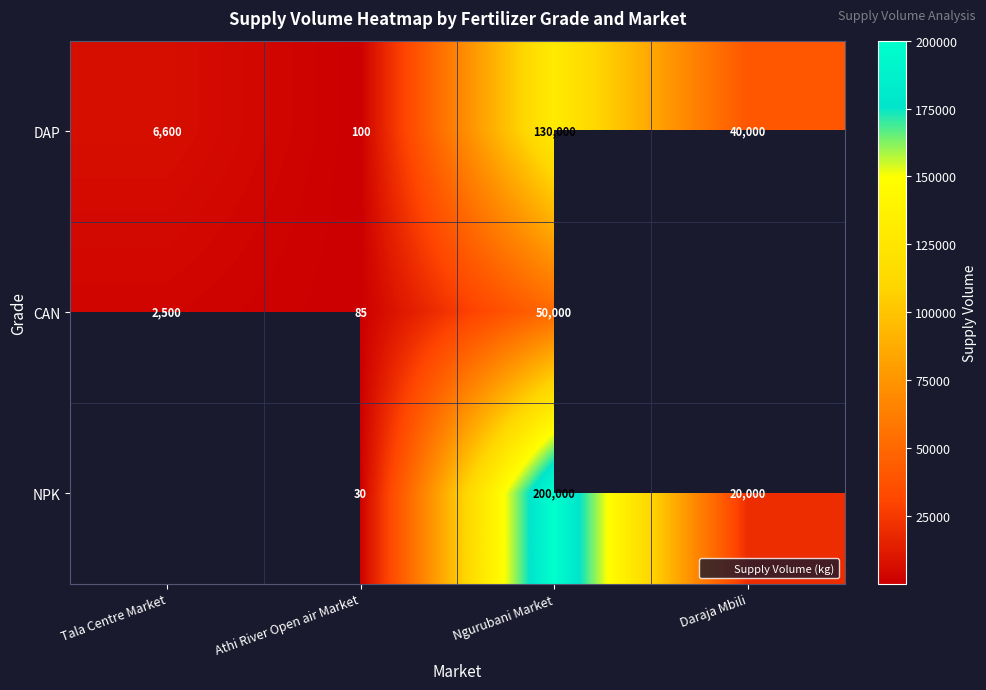

At which category is the sum across all series the highest?

Ngurubani Market